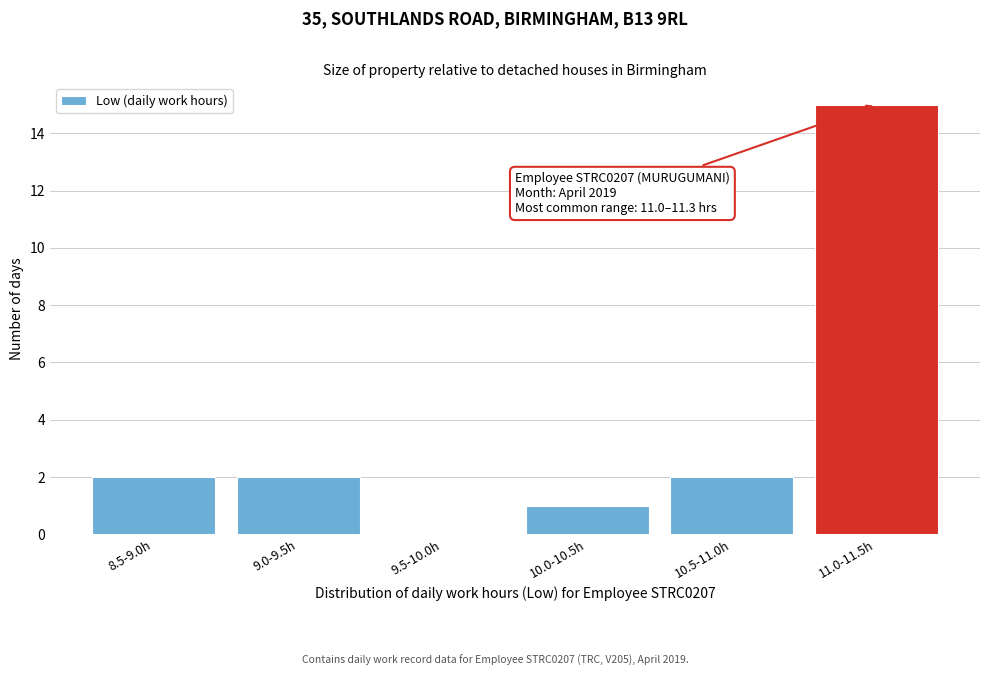

Reading right to left, transcribe all the data shown in this chart.

11.0-11.5h=15	10.5-11.0h=2	10.0-10.5h=1	9.5-10.0h=0	9.0-9.5h=2	8.5-9.0h=2